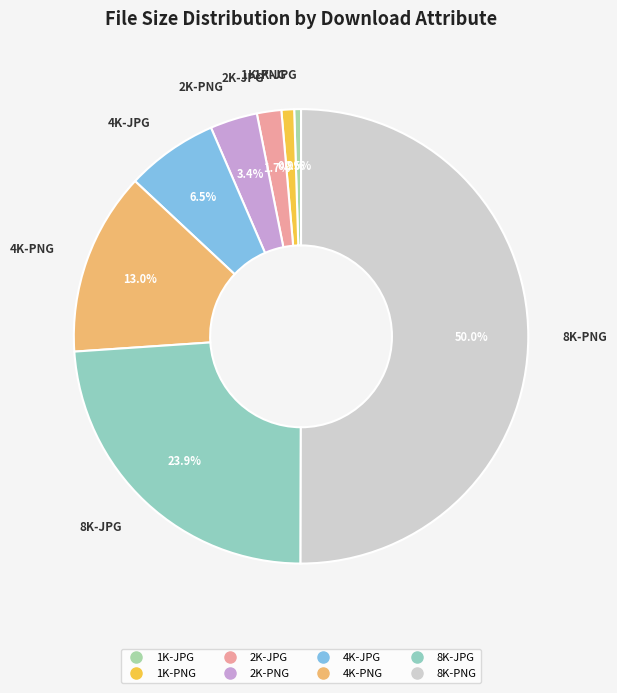

Which category has the biggest portion of the pie?

8K-PNG